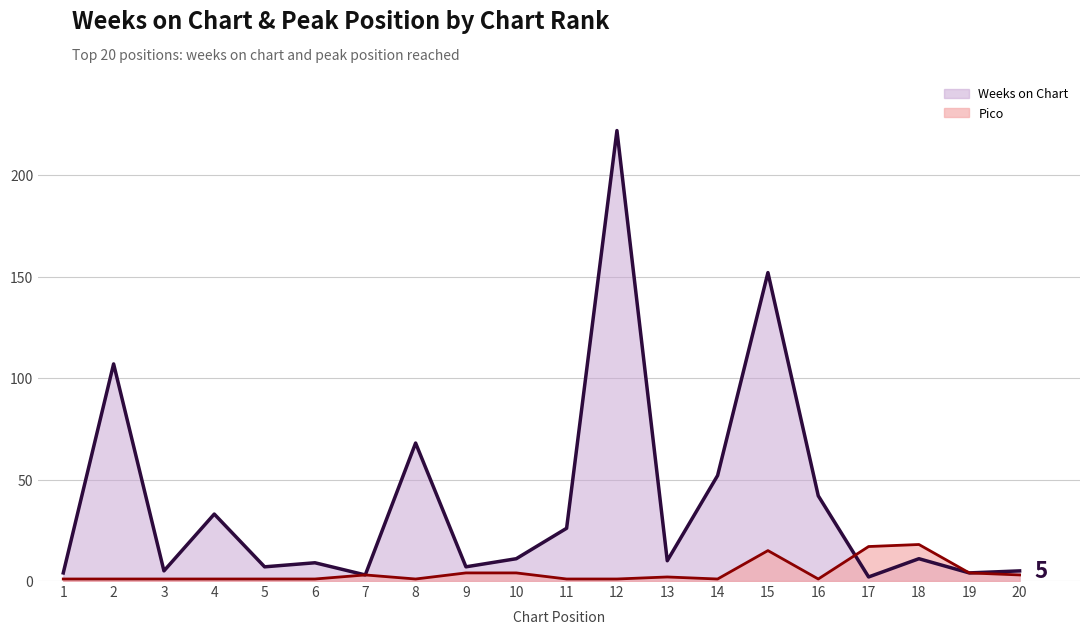

List the labels in order of Pico value, smallest first.

1, 2, 3, 4, 5, 6, 8, 11, 12, 14, 16, 13, 7, 20, 9, 10, 19, 15, 17, 18